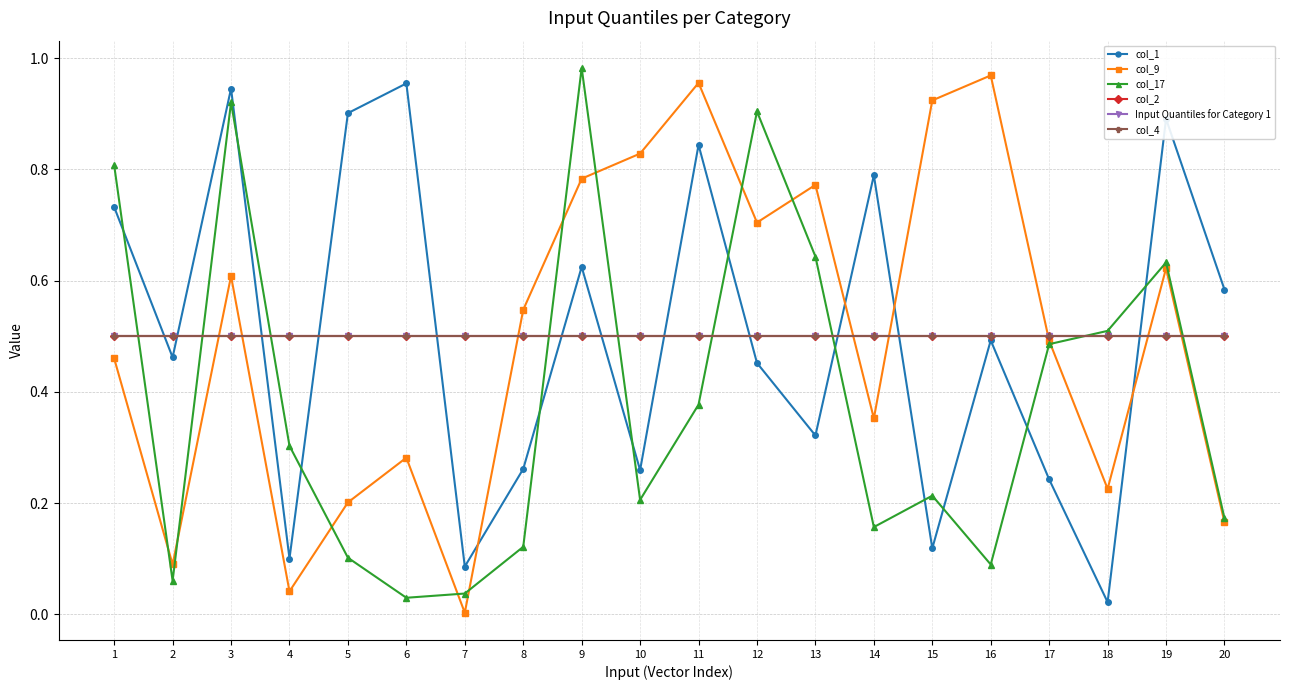

Is it true that col_4 equals 0.5 at 1?

True